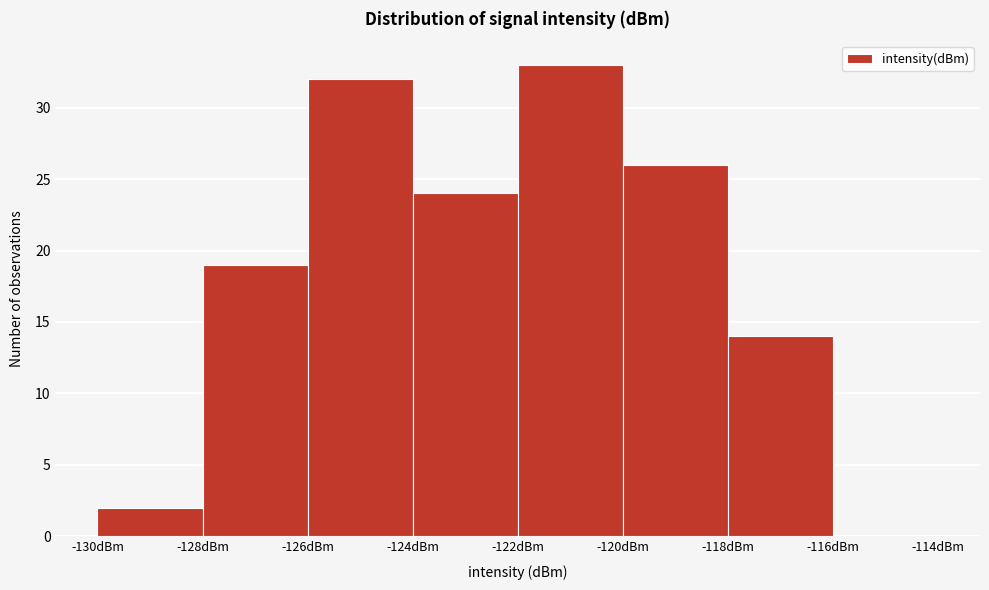

Which range on the x-axis has the tallest bar?

-122 to -120